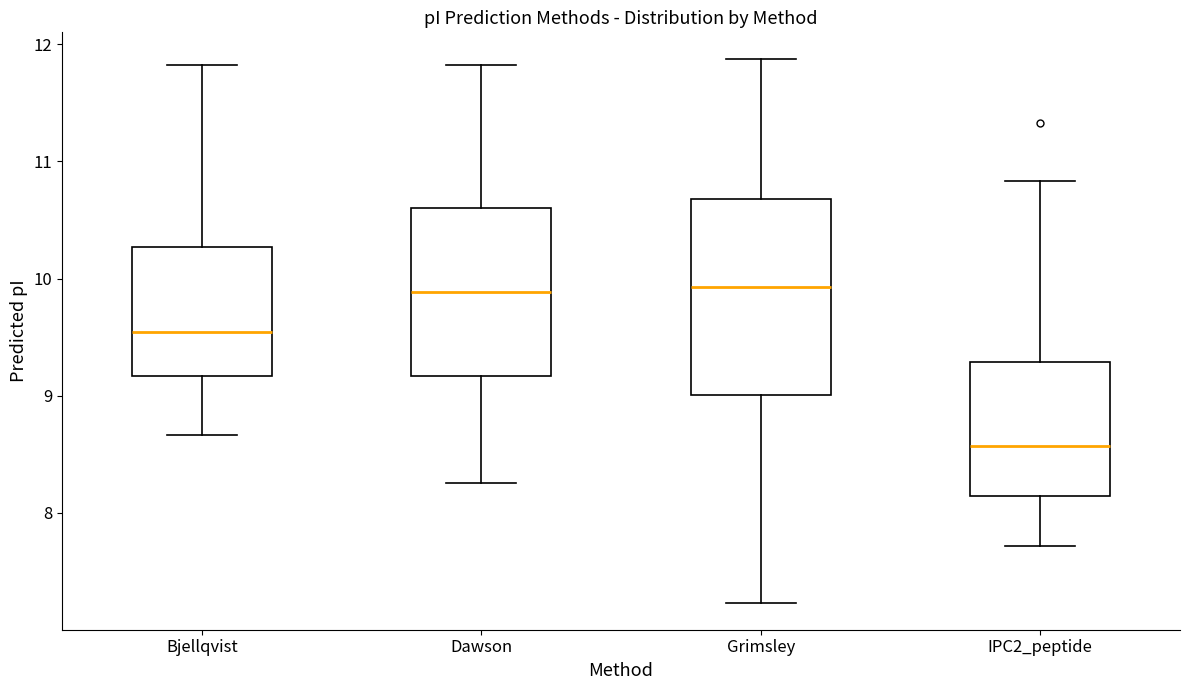

Where does the median line of the box for IPC2_peptide sit on the y-axis? The values are not printed on the chart, so give them approximately, as read against the axis.

8.6